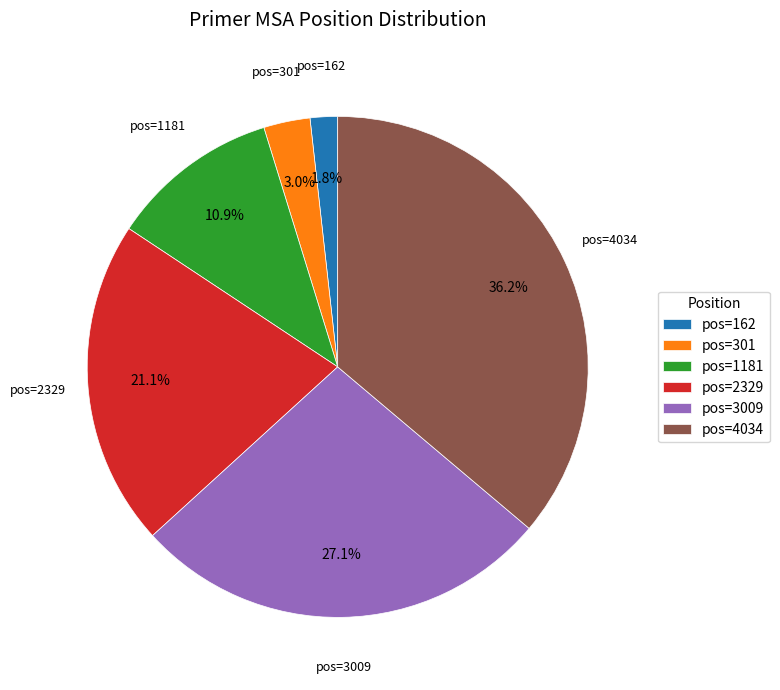

What is the ratio of the value at pos=4034 to the value at pos=2329?

1.7